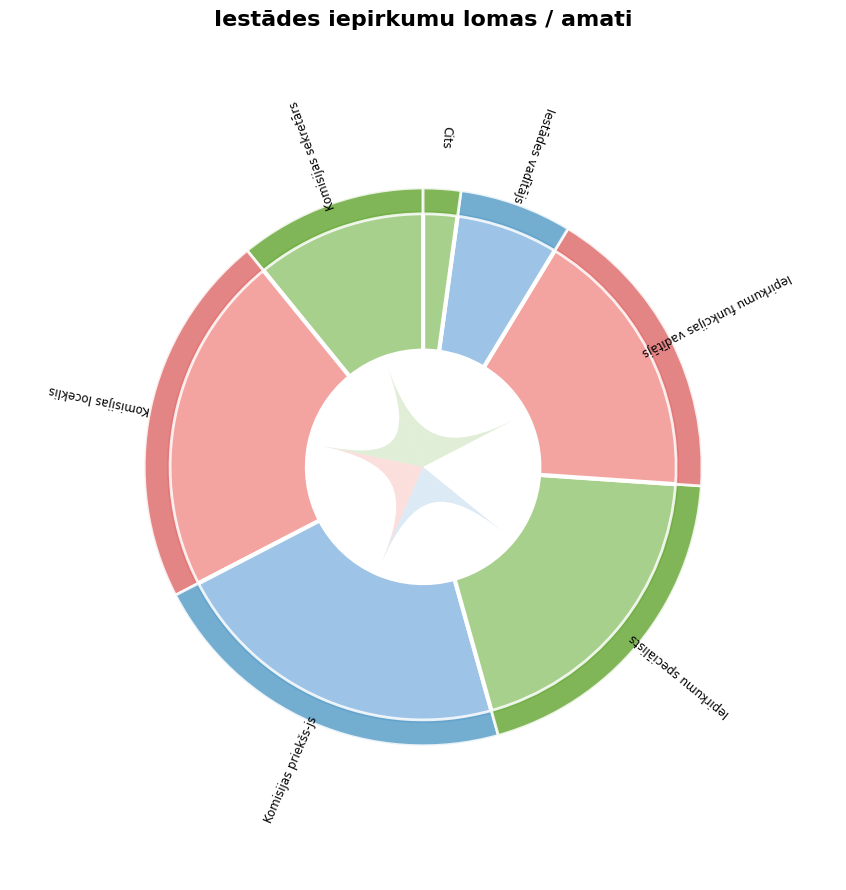

How many slices are in this pie chart?

14